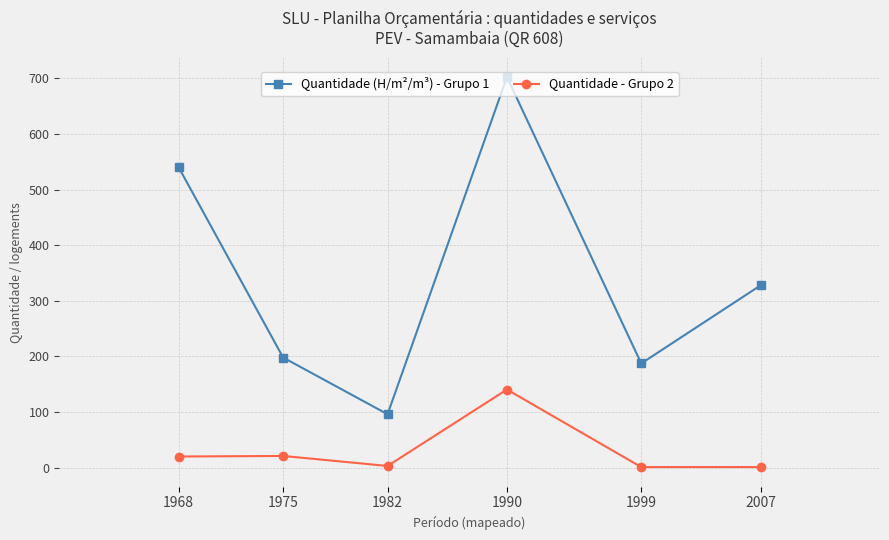

At 2007, list the series in order from smallest to largest.

Quantidade - Grupo 2, Quantidade (H/m²/m³) - Grupo 1